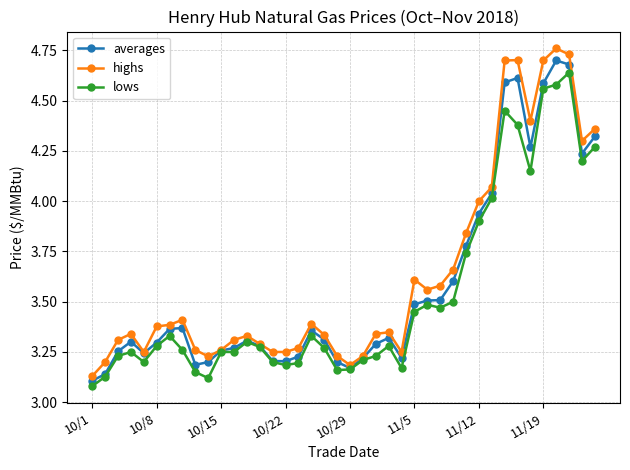

True or false: lows has more than 0 points higher than both neighbors.

True